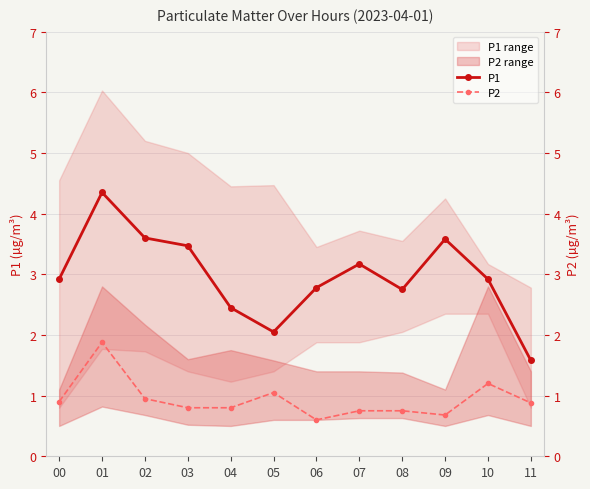

Reading left to right, transcribe all the data shown in this chart.

P1: 00=2.9	01=4.3	02=3.6	03=3.5	04=2.5	05=2.0	06=2.8	07=3.2	08=2.8	09=3.6	10=2.9	11=1.6
P2: 00=0.9	01=1.9	02=0.9	03=0.8	04=0.8	05=1.1	06=0.6	07=0.8	08=0.8	09=0.7	10=1.2	11=0.9